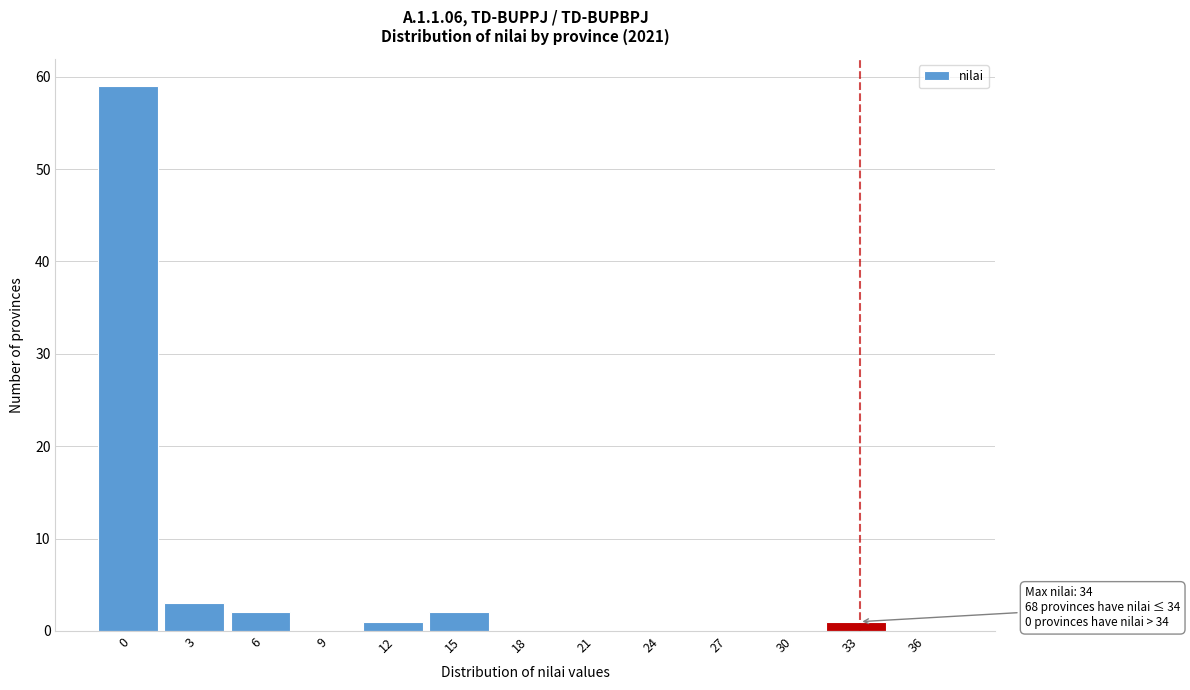

Reading left to right, list all the values displayed in this chart.

0=59	3=3	6=2	9=0	12=1	15=2	18=0	21=0	24=0	27=0	30=0	33=1	36=0